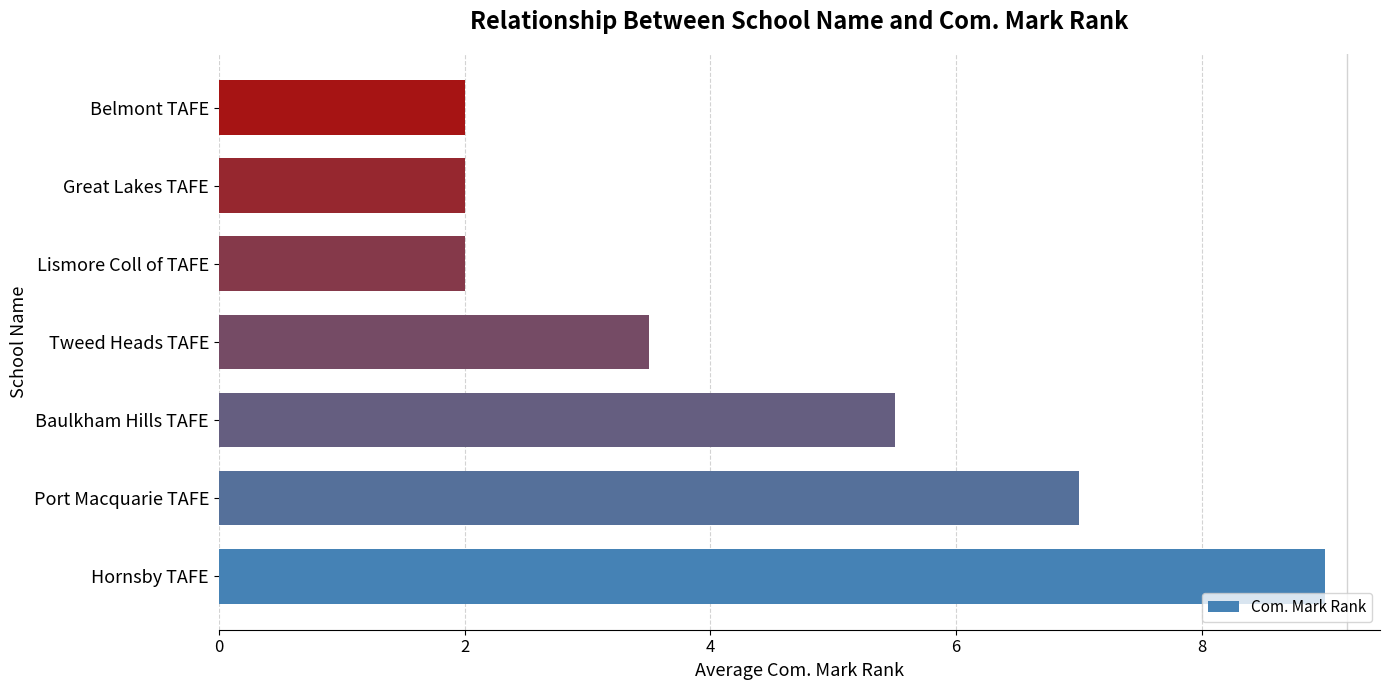

How many values are below 3?

3